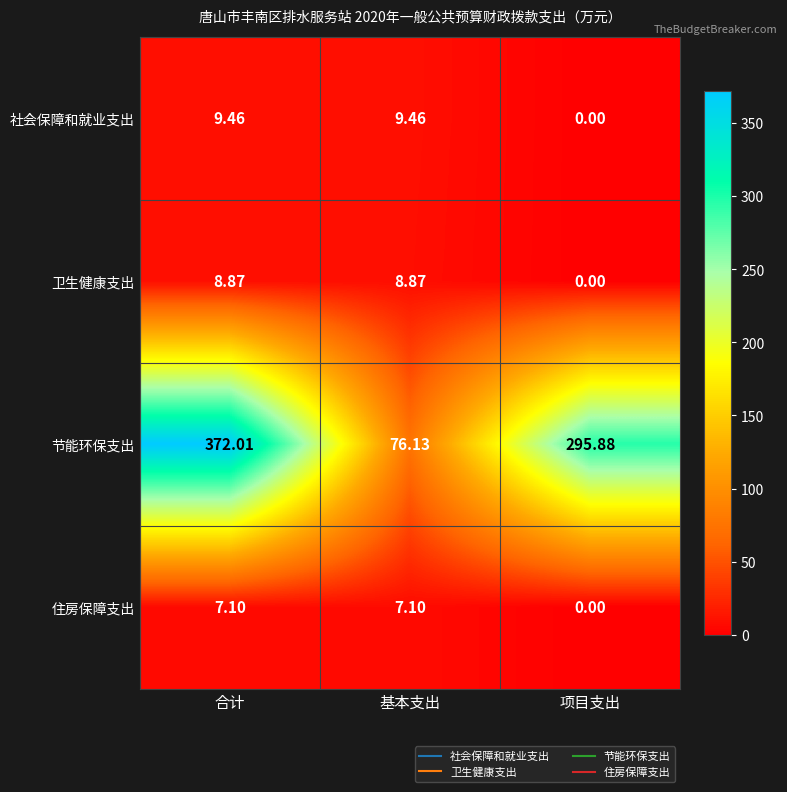

At which label does 住房保障支出 first exceed 7?

合计